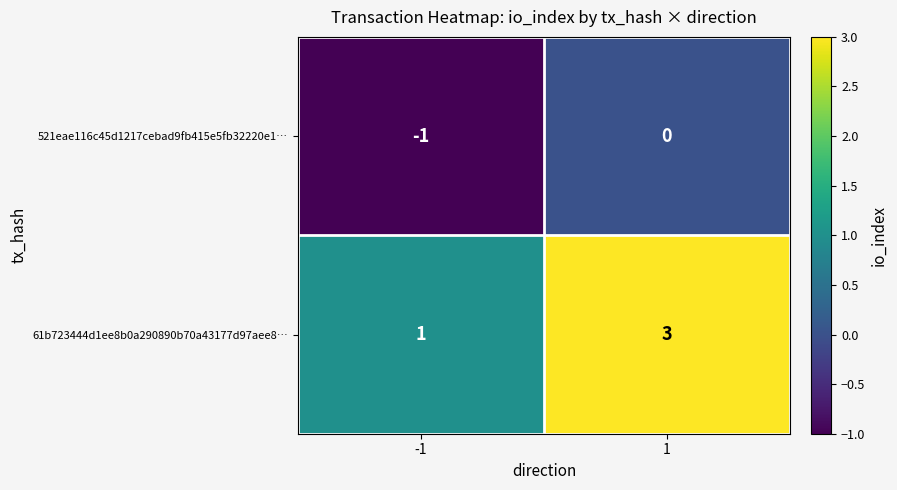

The value of 61b723444d1ee8b0a290890b70a43177d97aee8… at 1 is 3. True or false?

True